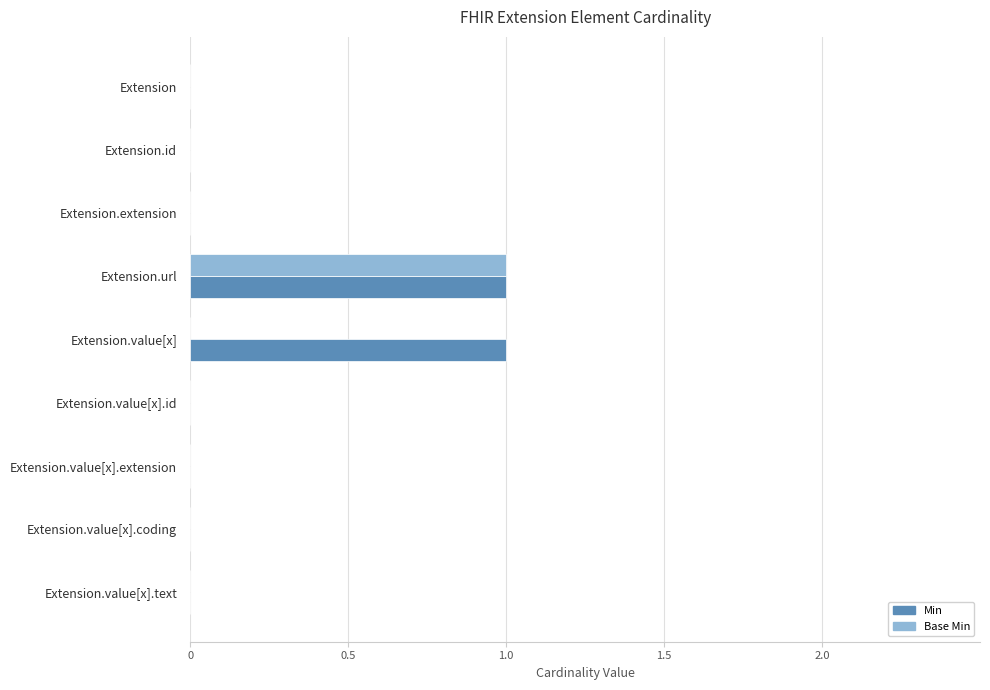

True or false: Base Min has a value of 1 at Extension.value[x].

False